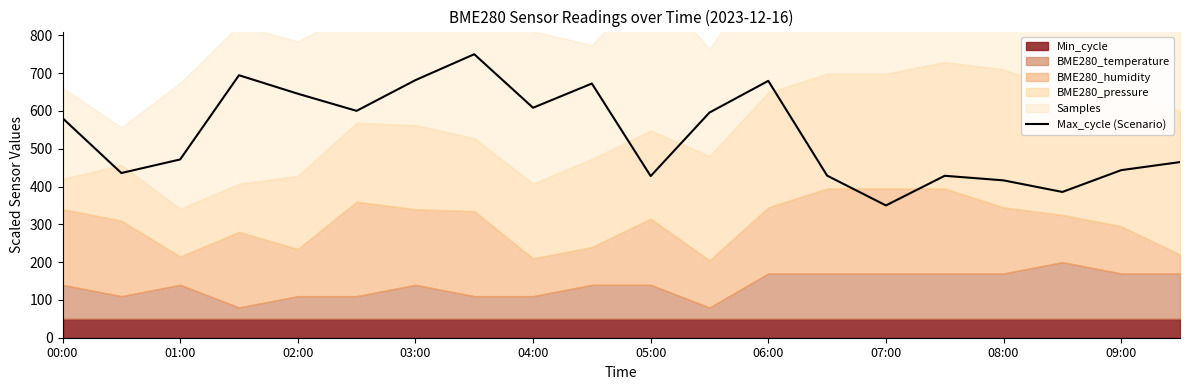

What is the difference between the maximum and second lowest values?

364.4